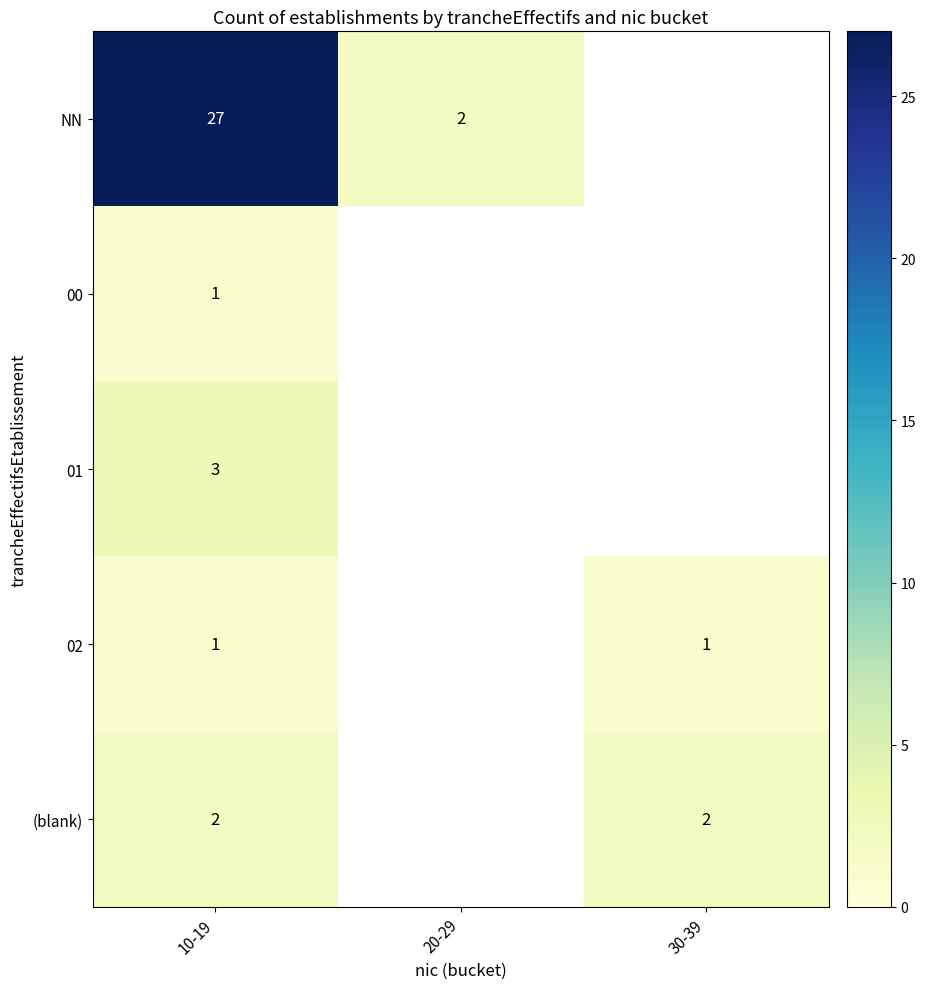

Which has a higher value, 10-19 or 20-29?

10-19